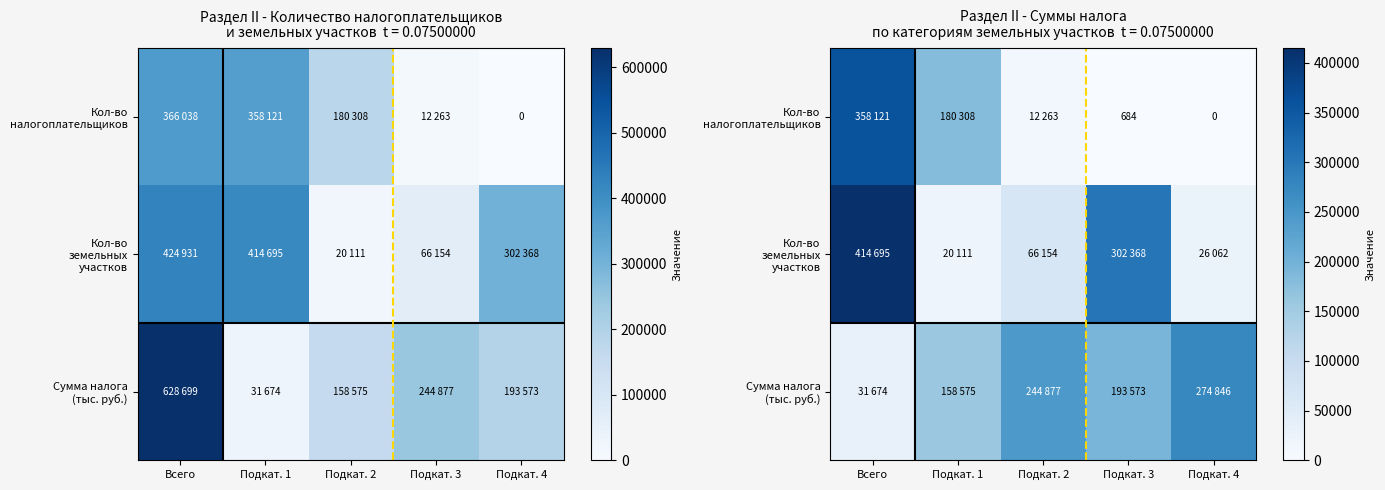

How many data points in Сумма налога (тыс. руб.) are less than 193573?

2